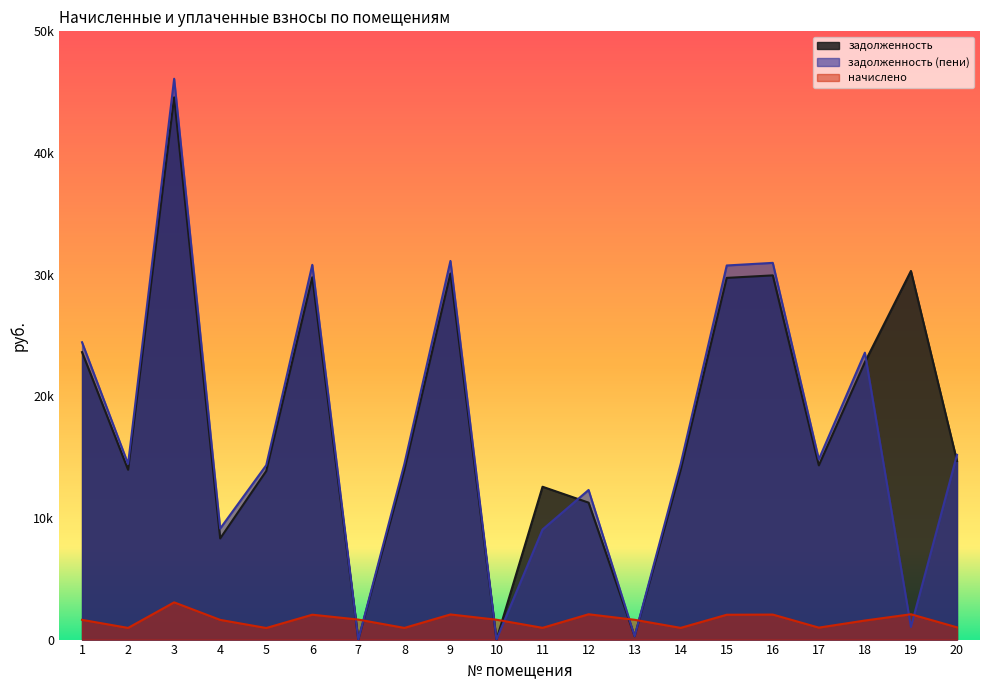

Is the value of задолженность at 12 greater than the value of задолженность (пени) at 14?

No